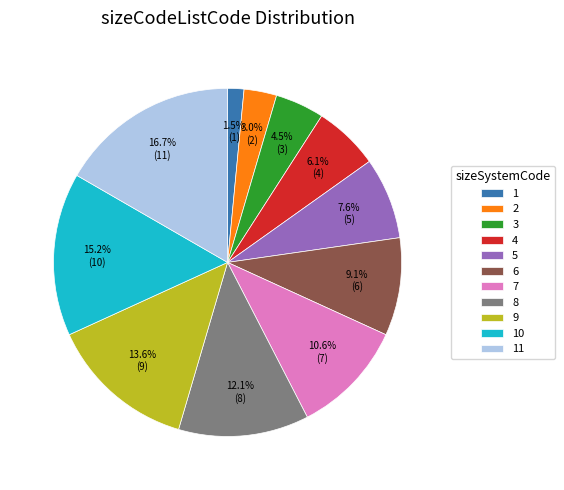

Rank the categories by value from highest to lowest.

11, 10, 9, 8, 7, 6, 5, 4, 3, 2, 1